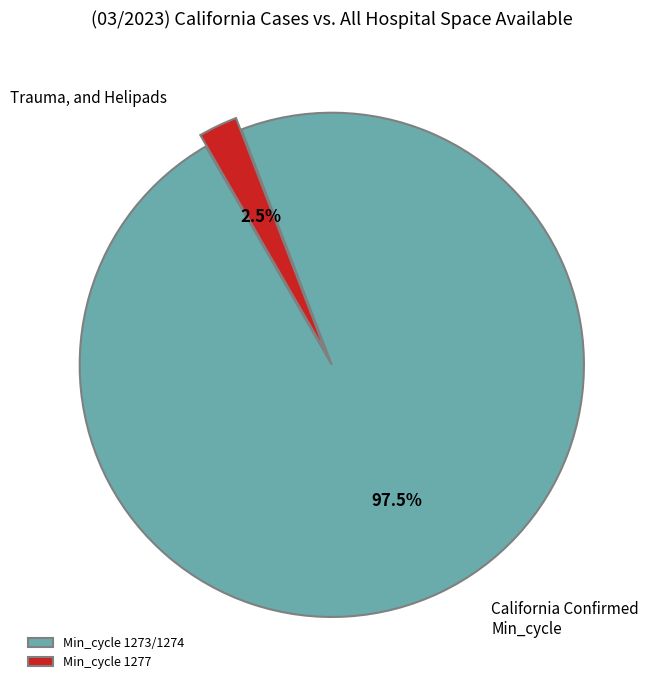

What is the smallest slice in the pie chart?

Min_cycle 1277